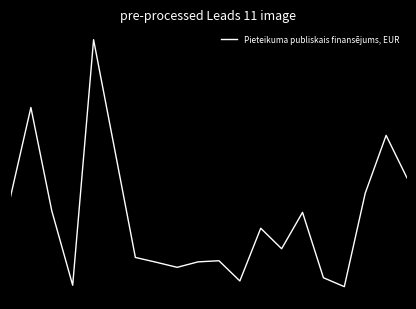

What is the difference between the maximum and second lowest values?

3.7